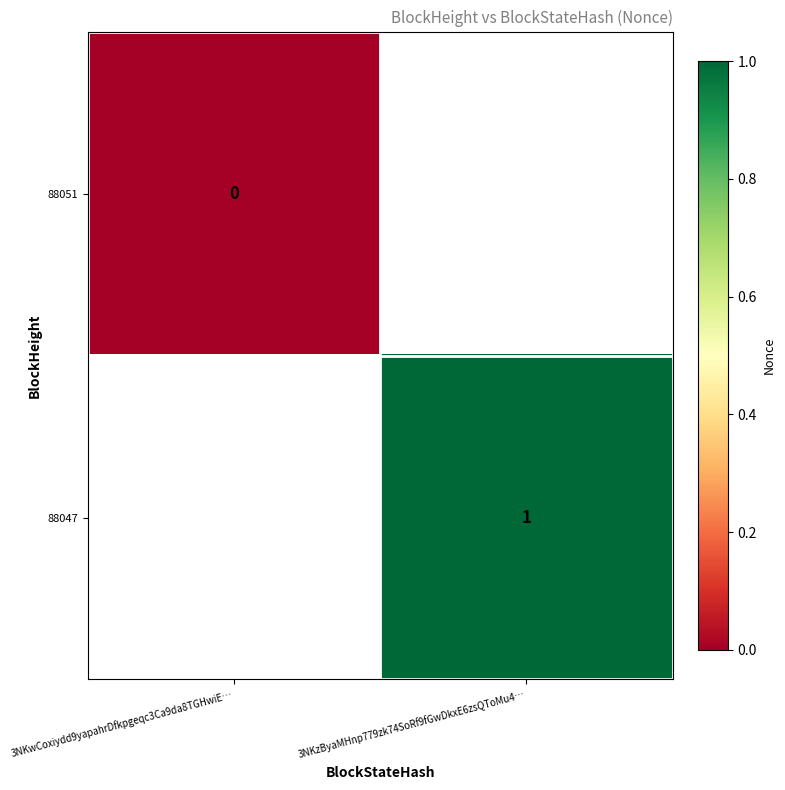

Which category has the lowest value across all series?

3NKwCoxiydd9yapahrDfkpgeqc3Ca9da8TGHwiE…